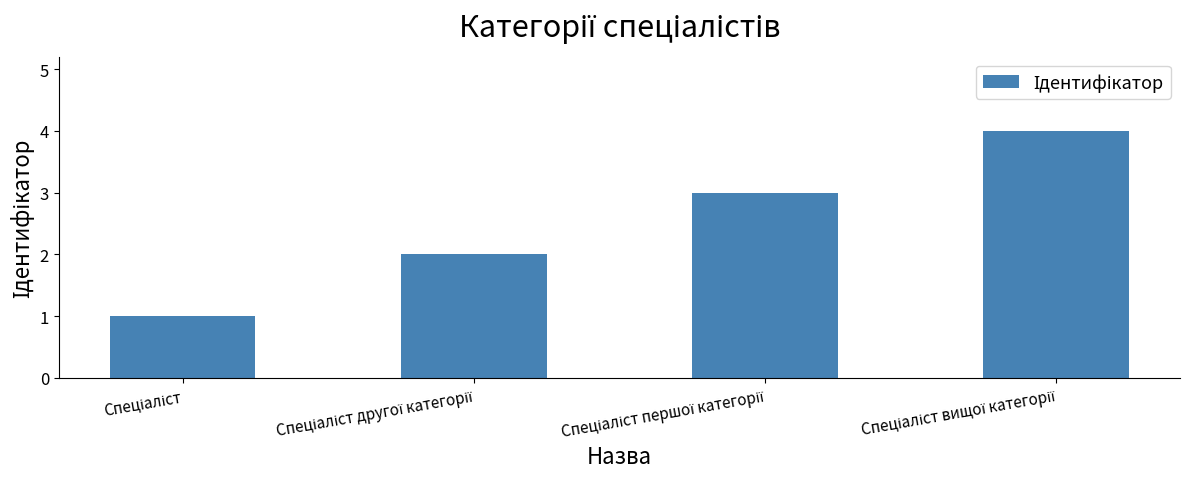

What is the maximum value shown in the chart?

4